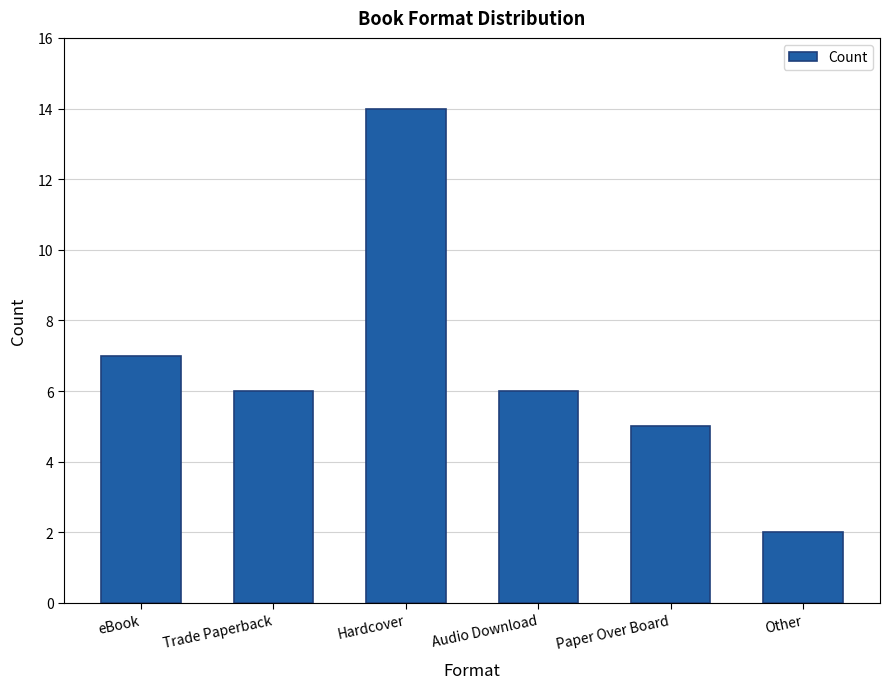

True or false: the data shows 1 at Paper Over Board.

False